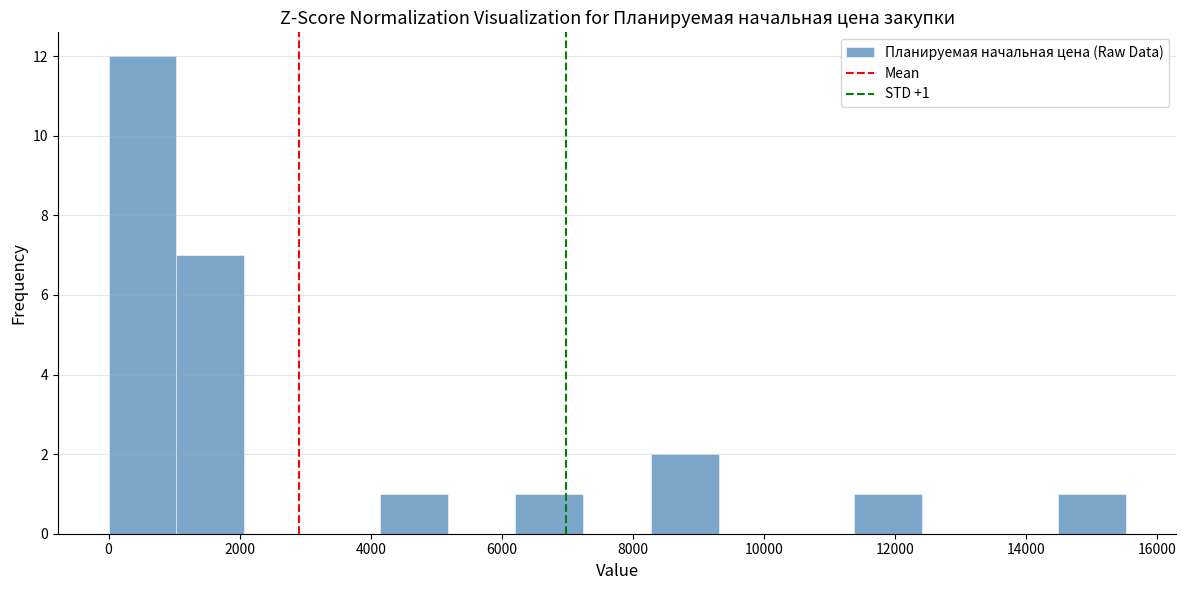

Over which range of the x-axis is the bar tallest?

0 to 1000